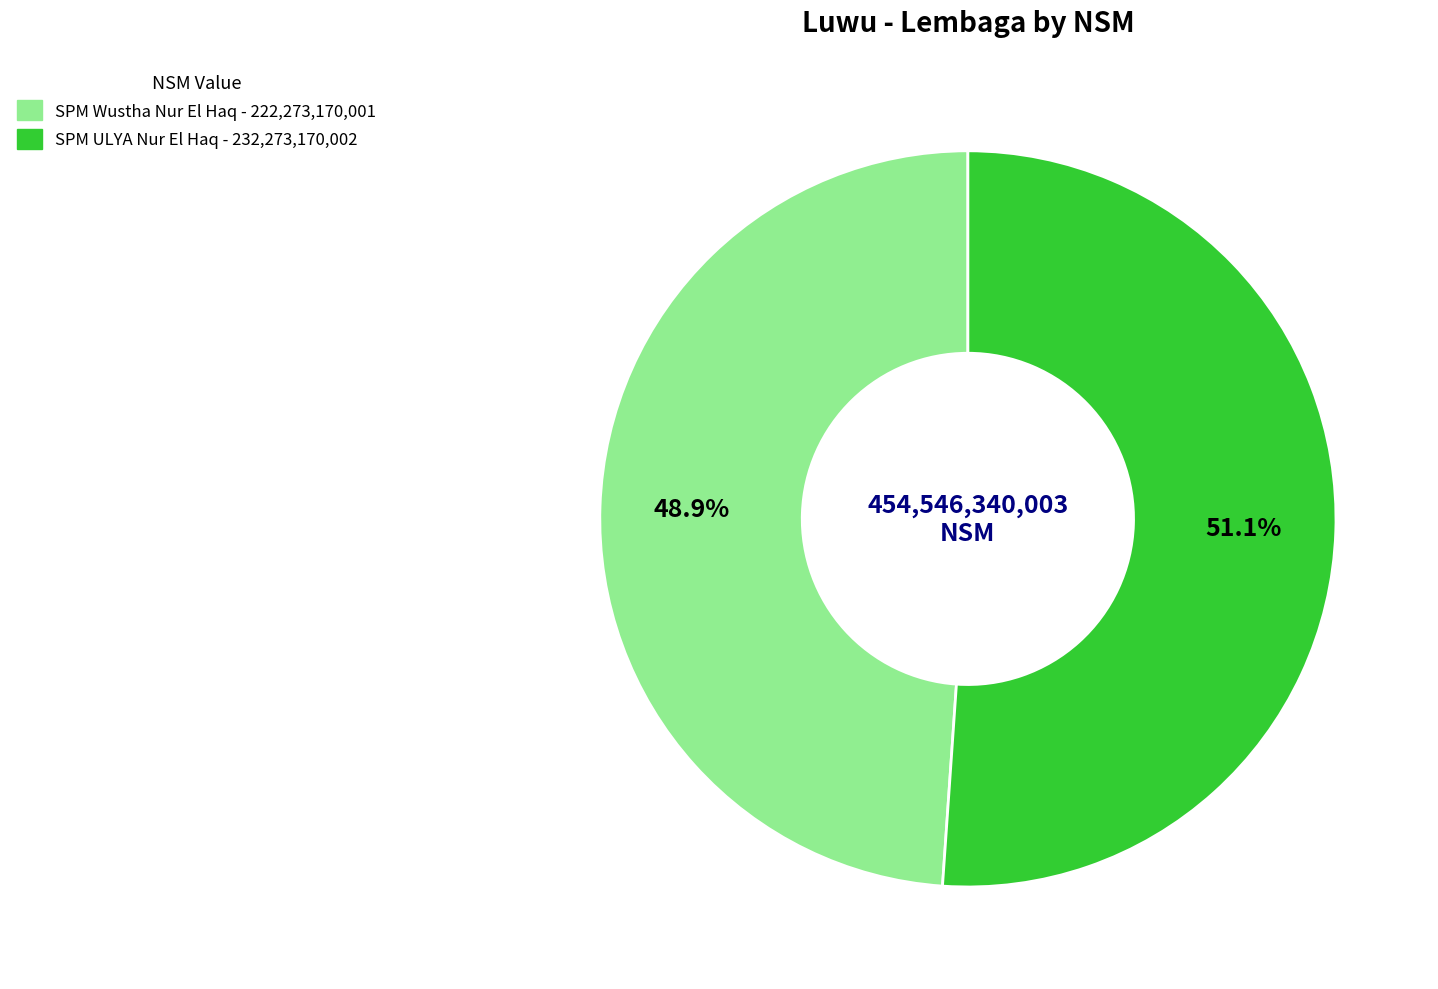

What percentage is the SPM Wustha Nur El Haq slice, to the nearest percent?

49%